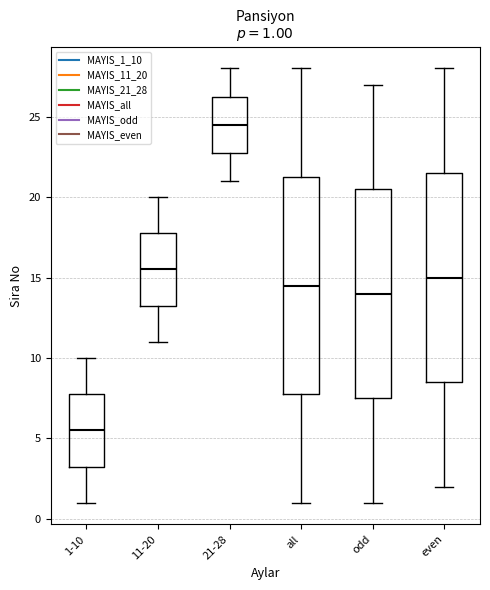

Which box has the lowest median line?

1-10